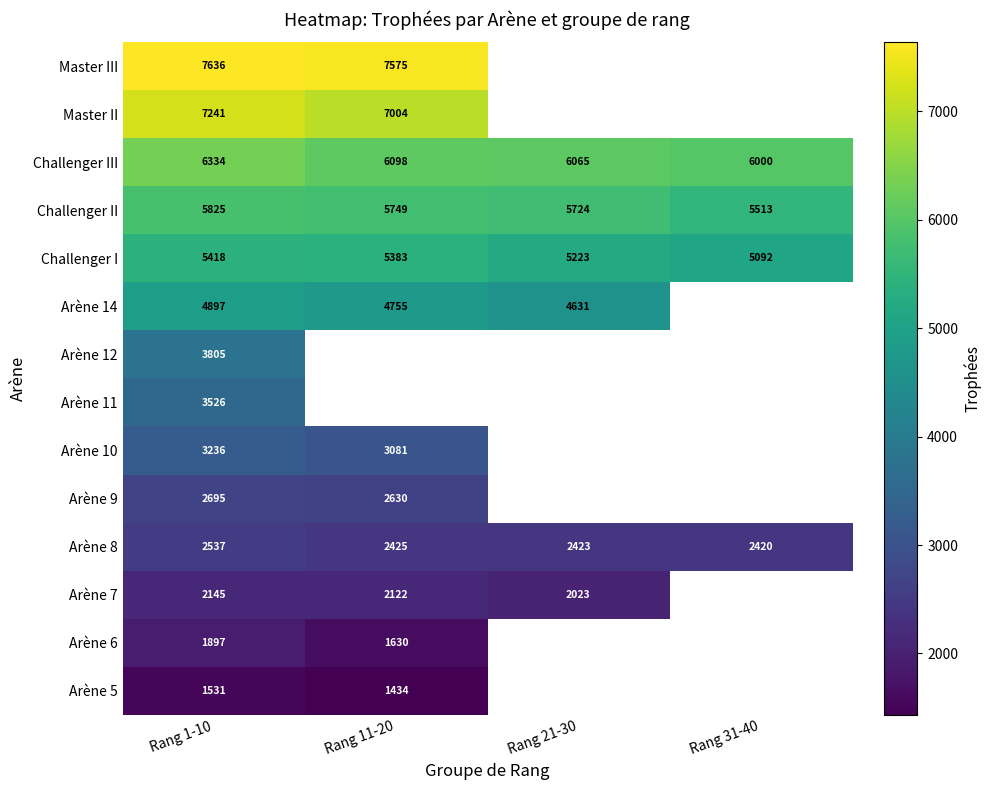

Is the value of Challenger I at Rang 11-20 greater than the value of Master III at Rang 1-10?

No